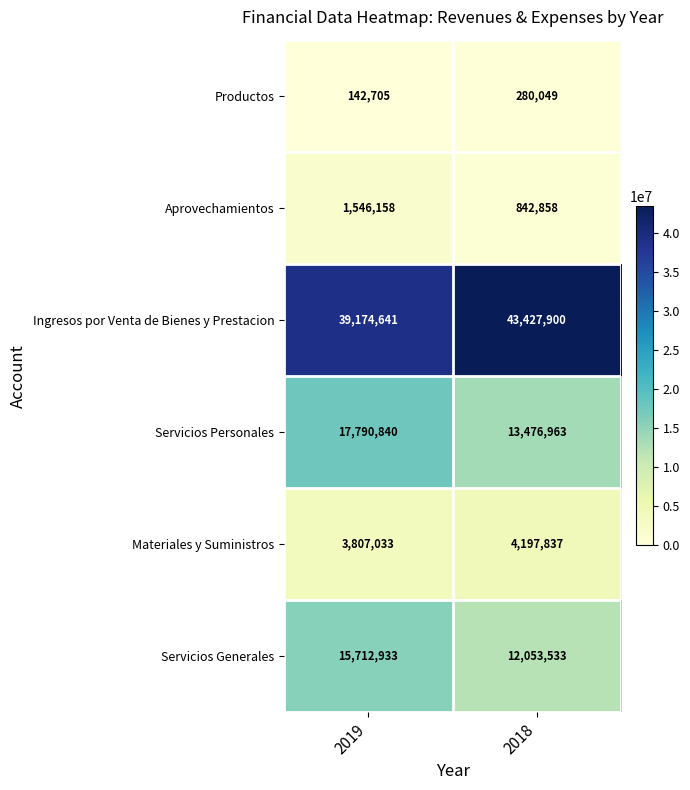

What value does the Servicios Personales series have at 2018?

13476963